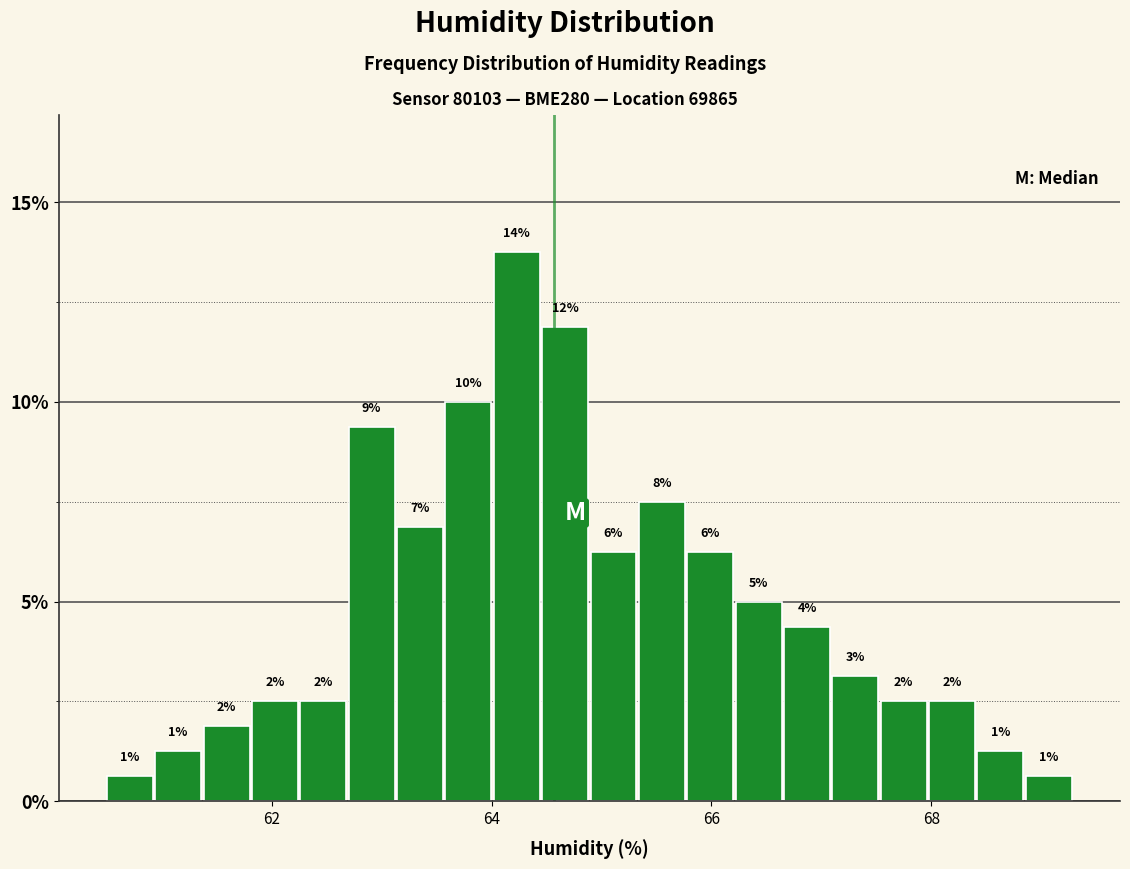

Around what value on the x-axis is the tallest bar? Give the approximate position of its centre, as read against the axis.

64.2